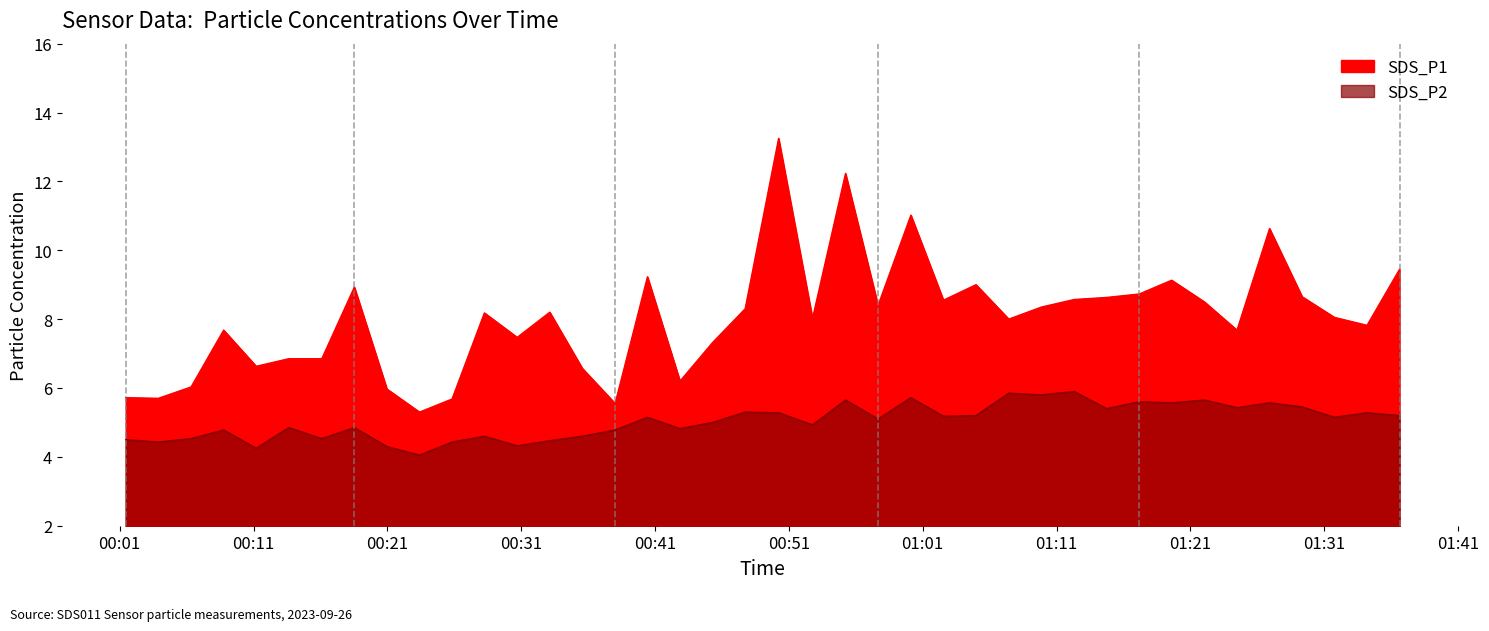

How many data points in SDS_P1 are above 8?

22